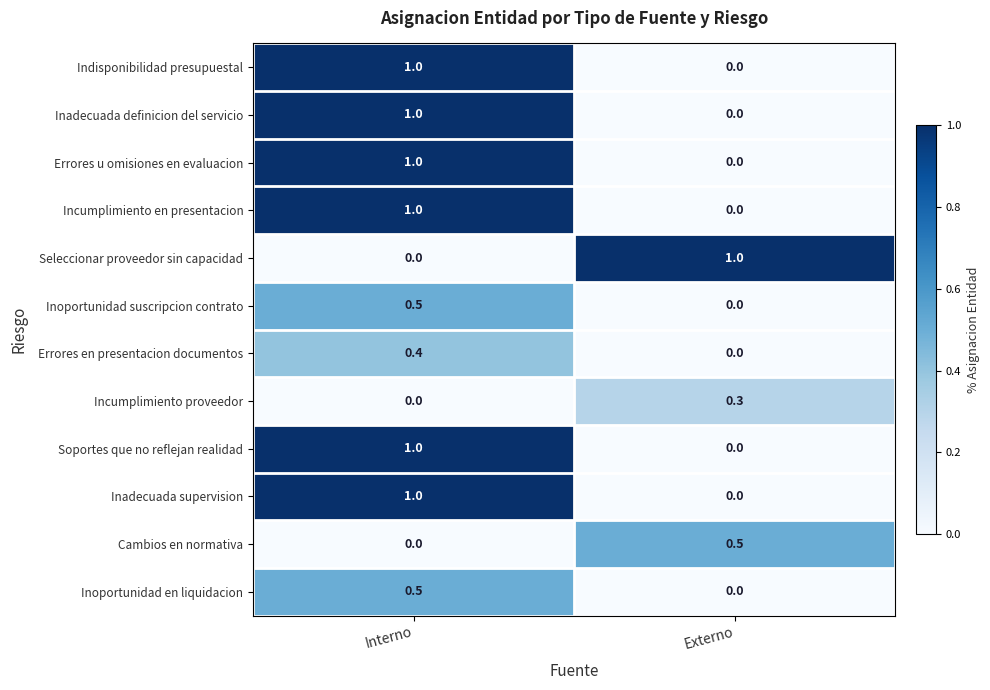

What is the highest value of the Incumplimiento en presentacion series?

1.0